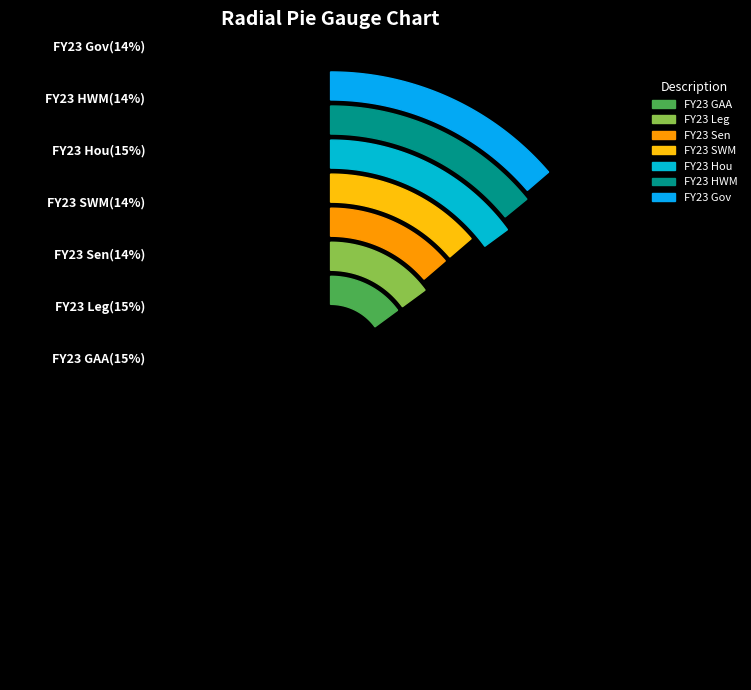

Does any single category account for the majority?

No